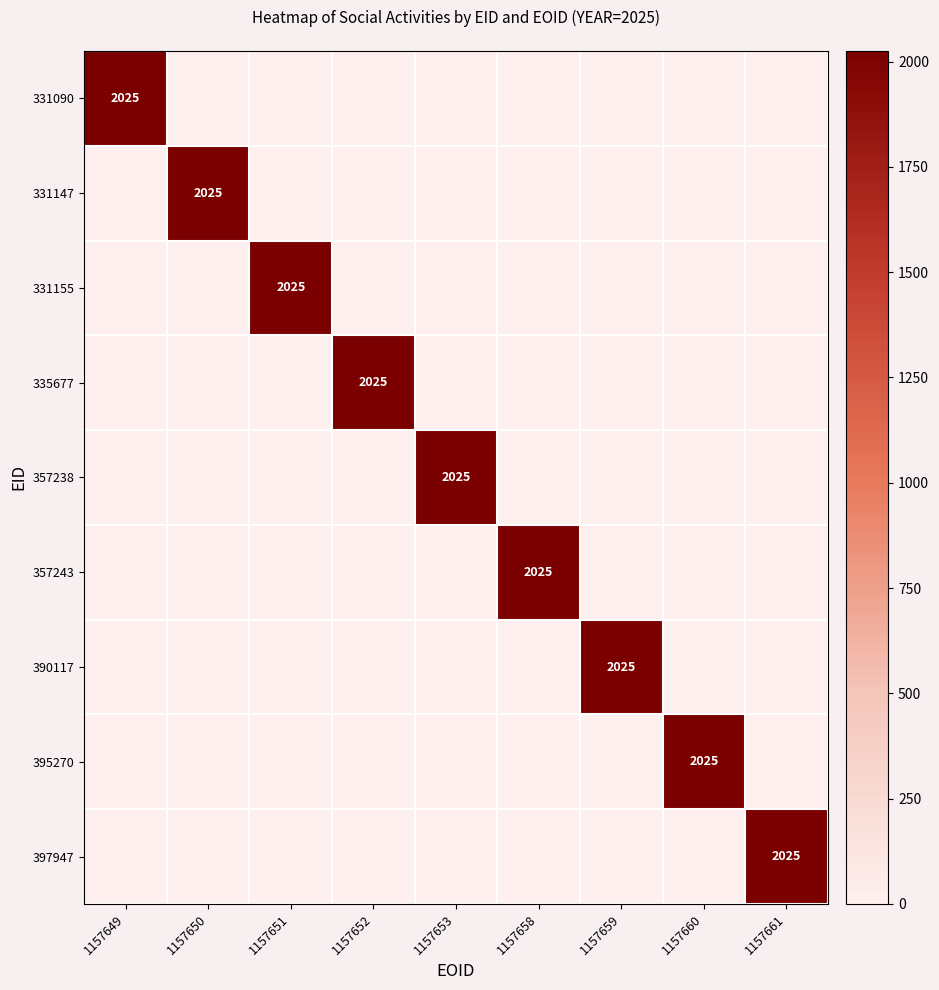

Count the number of categories in the chart.

9